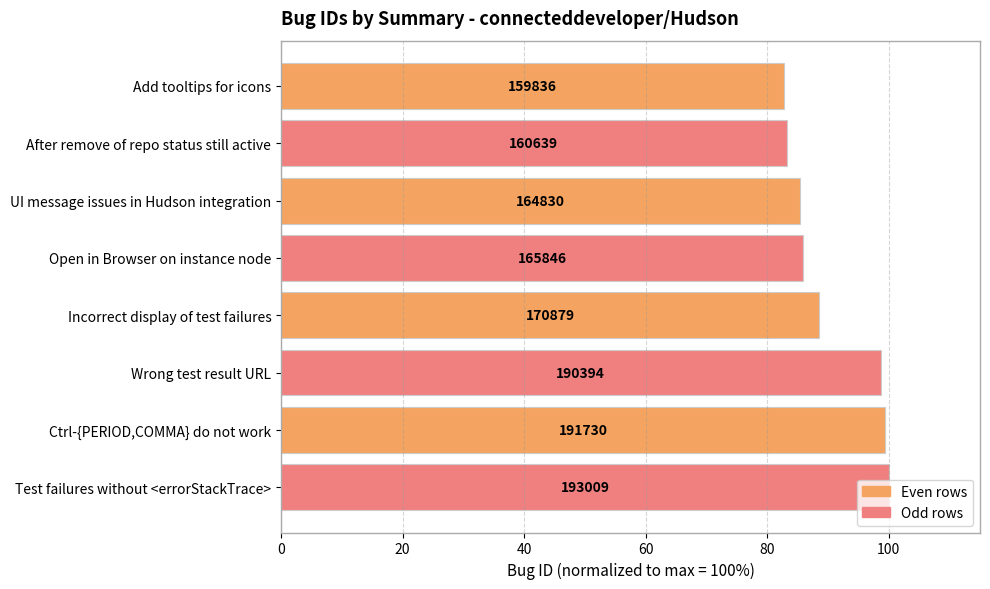

Does the chart contain any negative values?

No